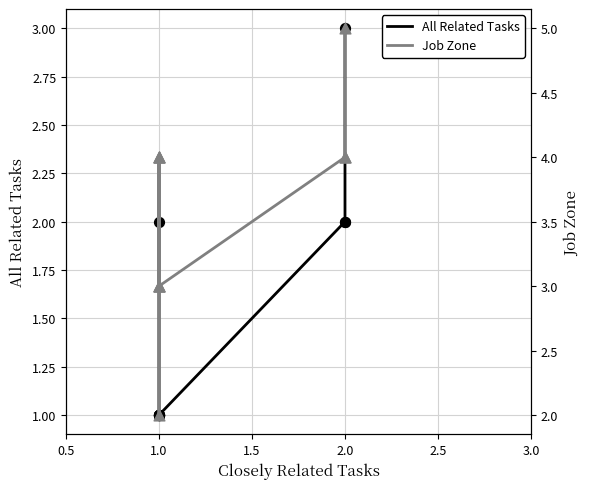

Which series has the widest spread of Y values?

Job Zone